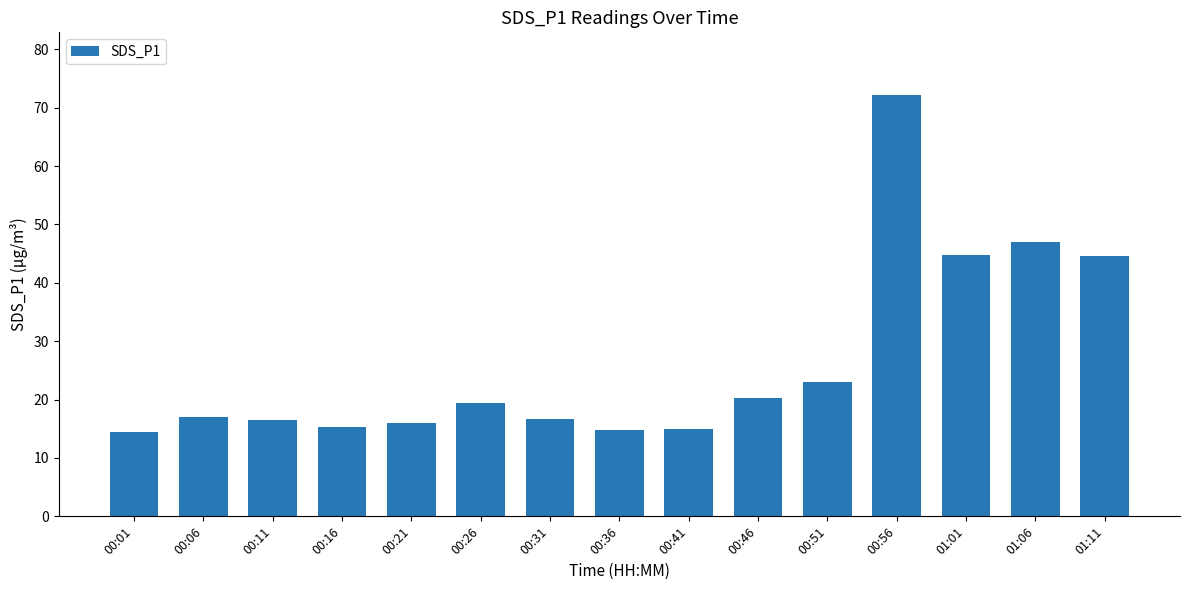

What is the change in value from 00:16 to 00:51?

+7.8